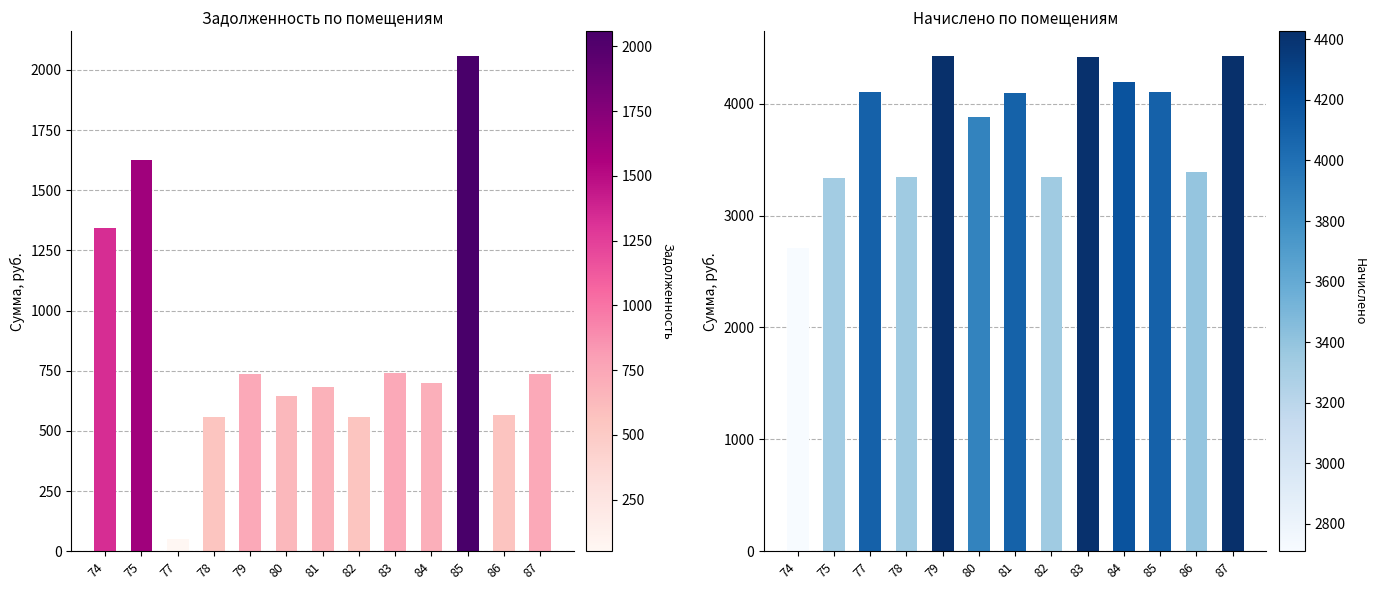

At how many categories does at least one series exceed 2713?

12